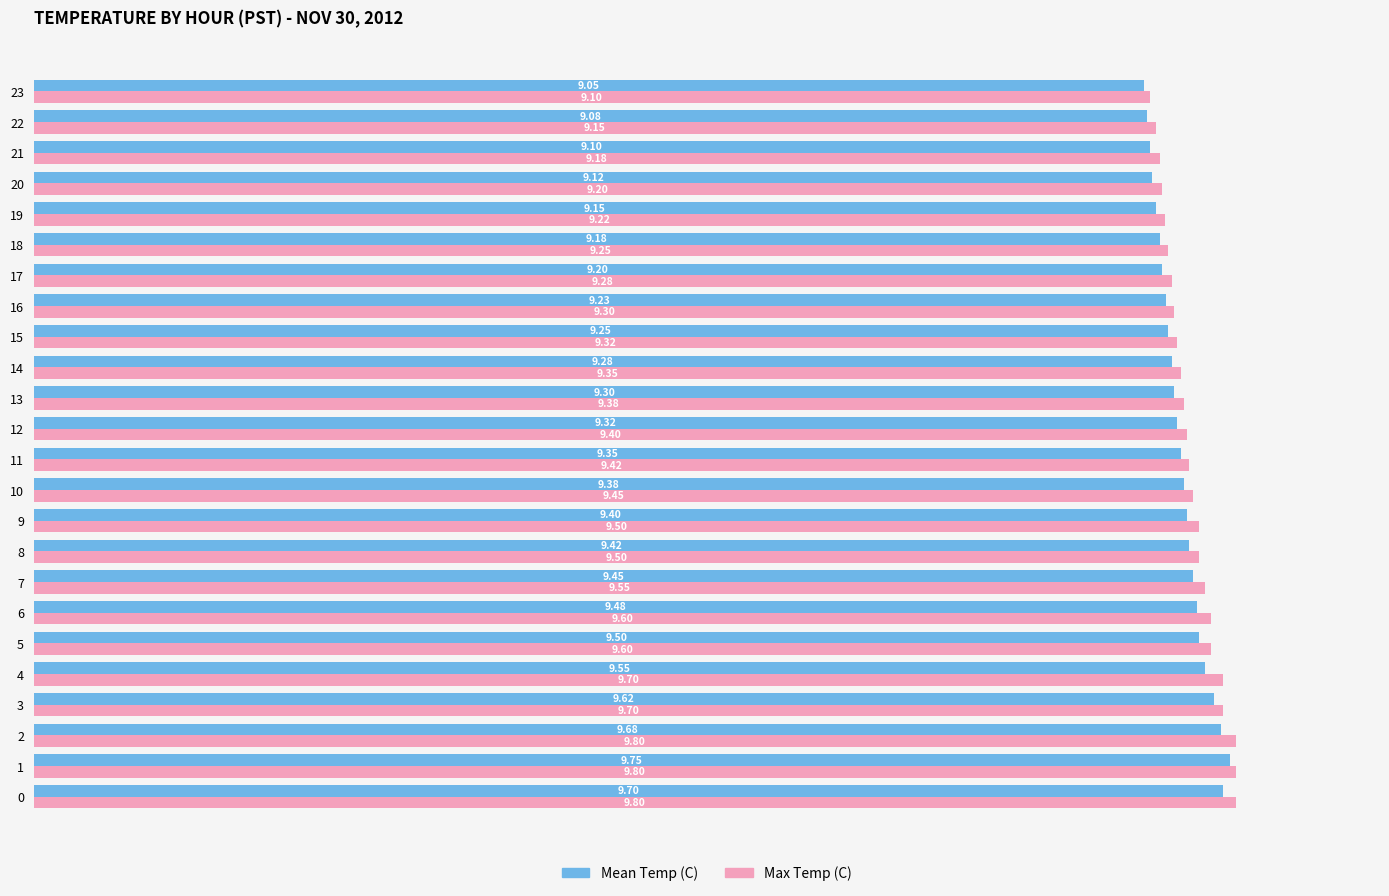

What is the sum of the Mean Temp (C) values at 17 and 18?

18.4